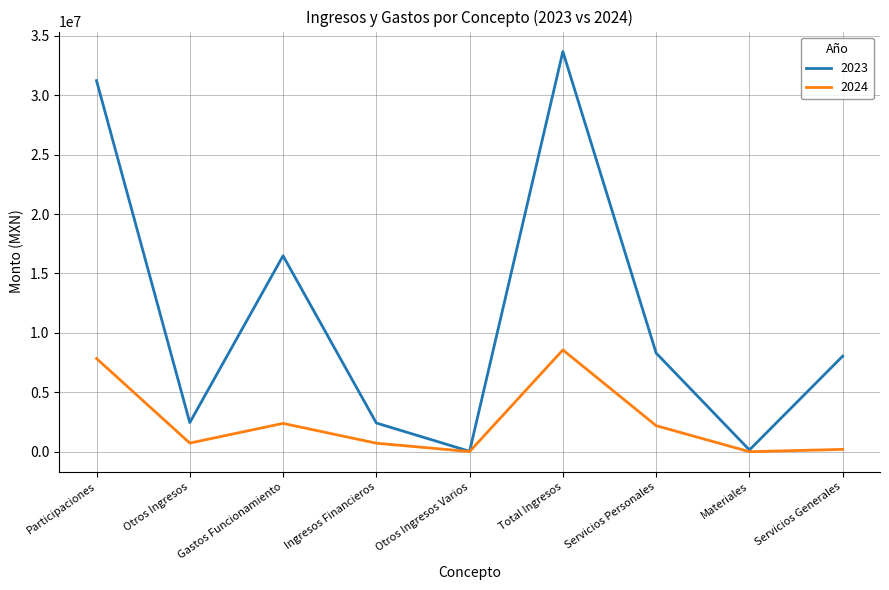

What is the sum of all 2024 values?

22620824.0